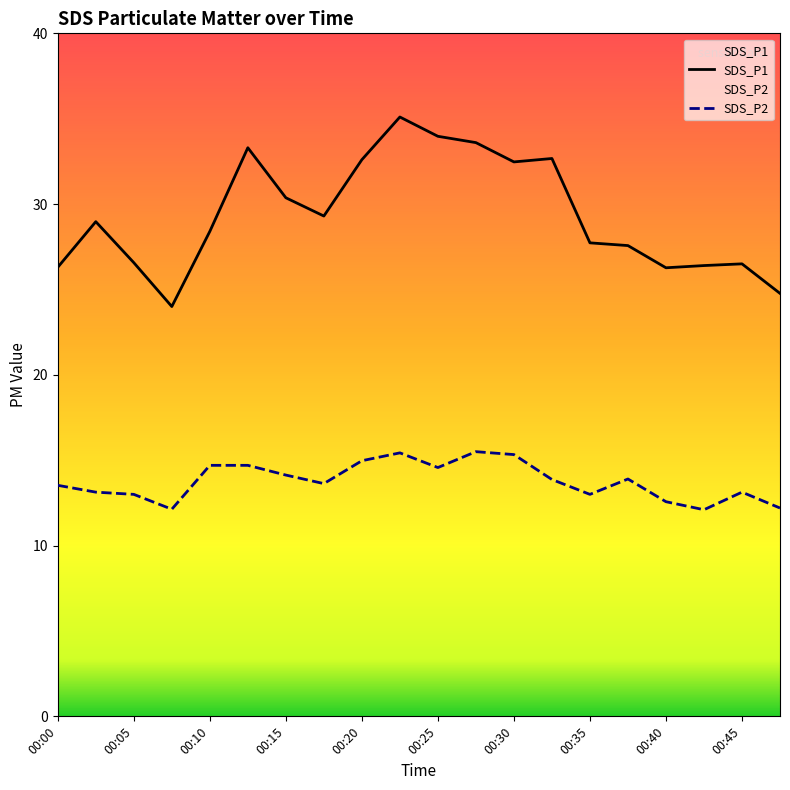

The SDS_P1 series shows 11.0 at 00:00. True or false?

False